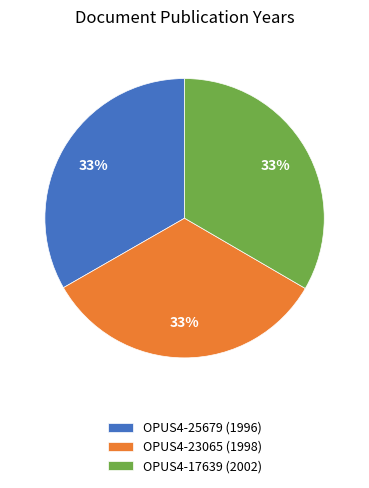

How many segments does this pie chart have?

3